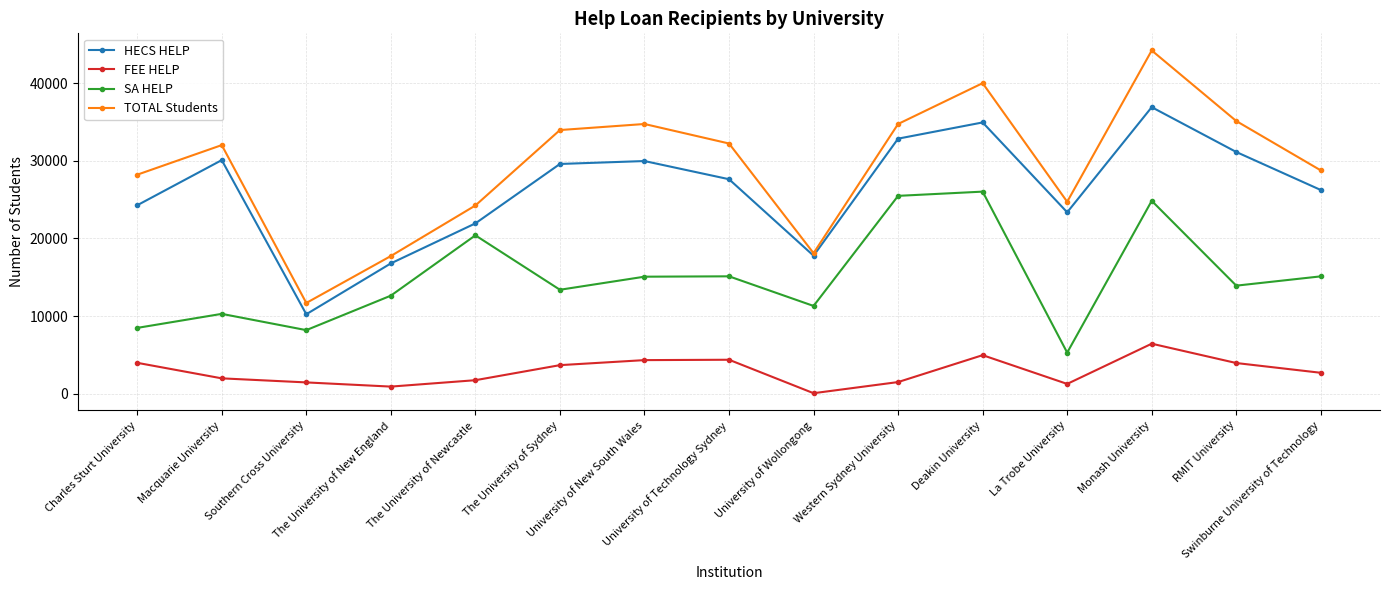

What is the total value across all series at Monash University?

112386